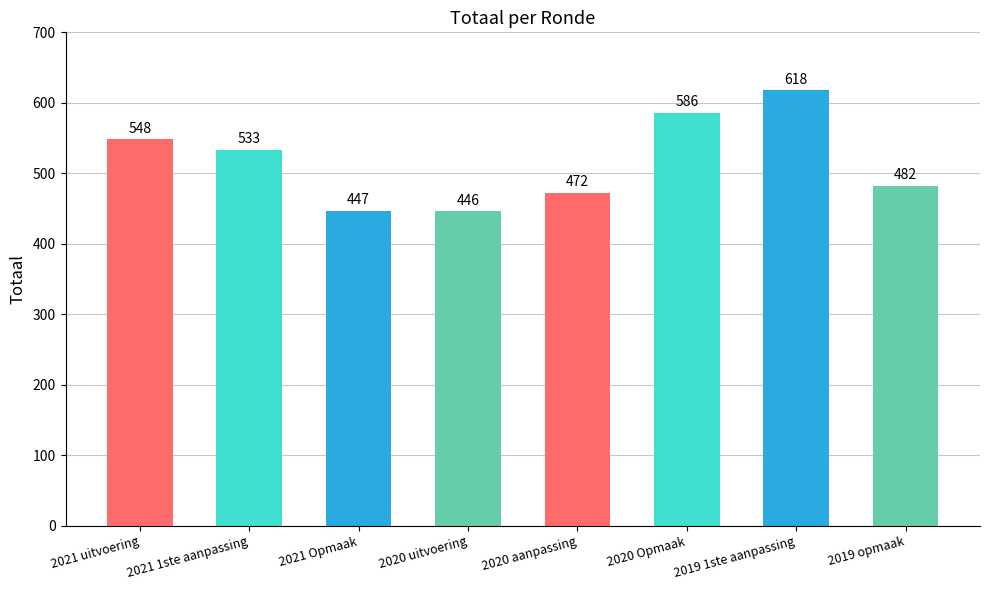

True or false: the data shows 446 at 2020 uitvoering.

True